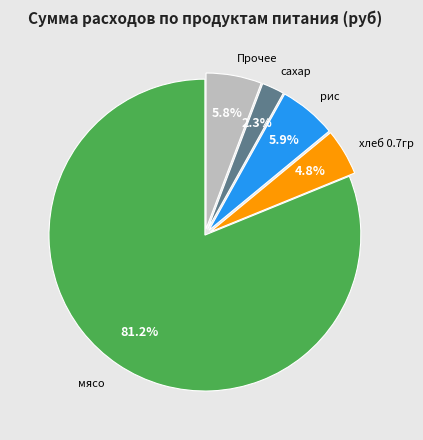

Is there a majority slice in this chart?

Yes